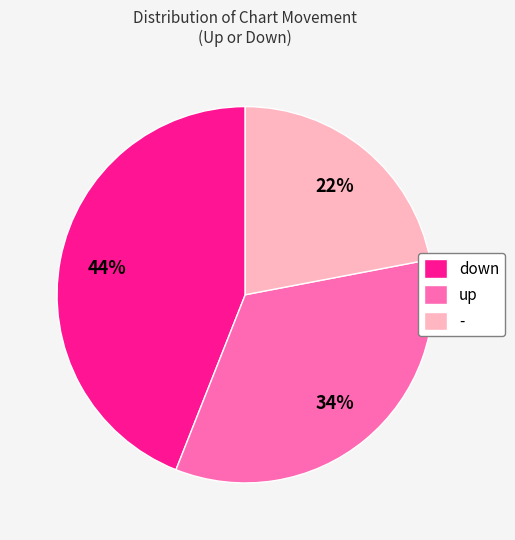

To the nearest percent, what portion does up represent?

34%